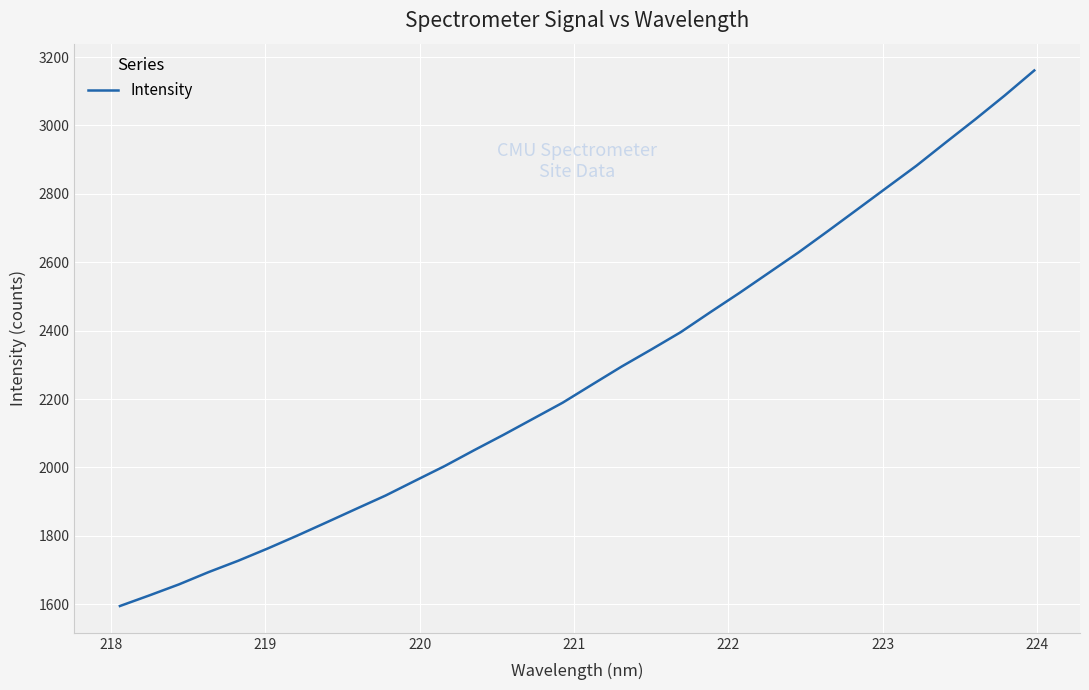

What is the smallest value displayed?

1594.7